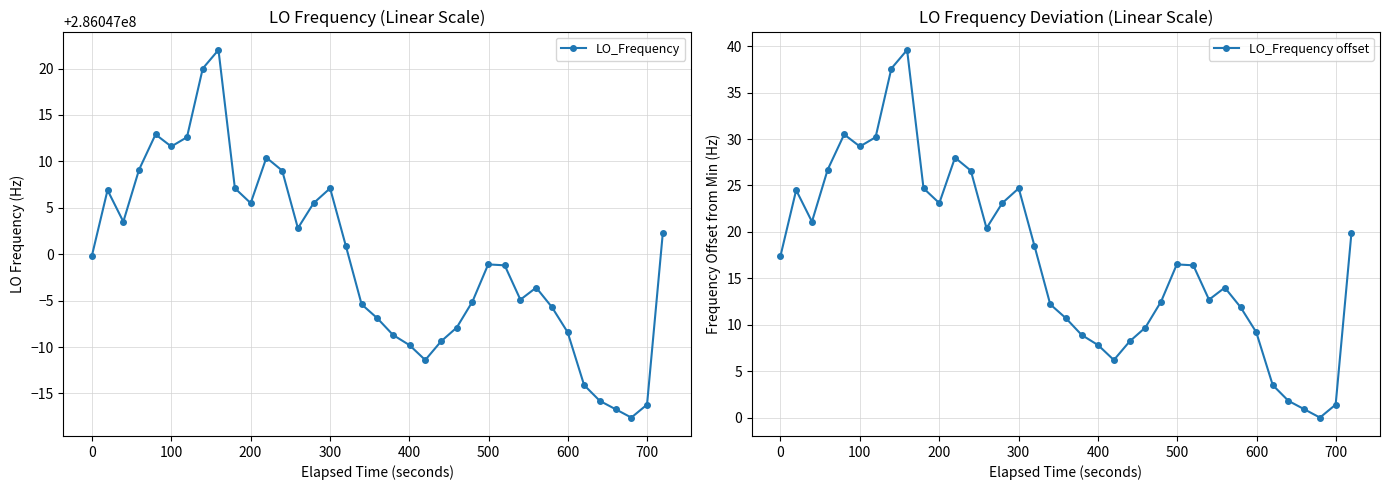

List the series in order of their peak value, highest first.

LO_Frequency, LO_Frequency offset